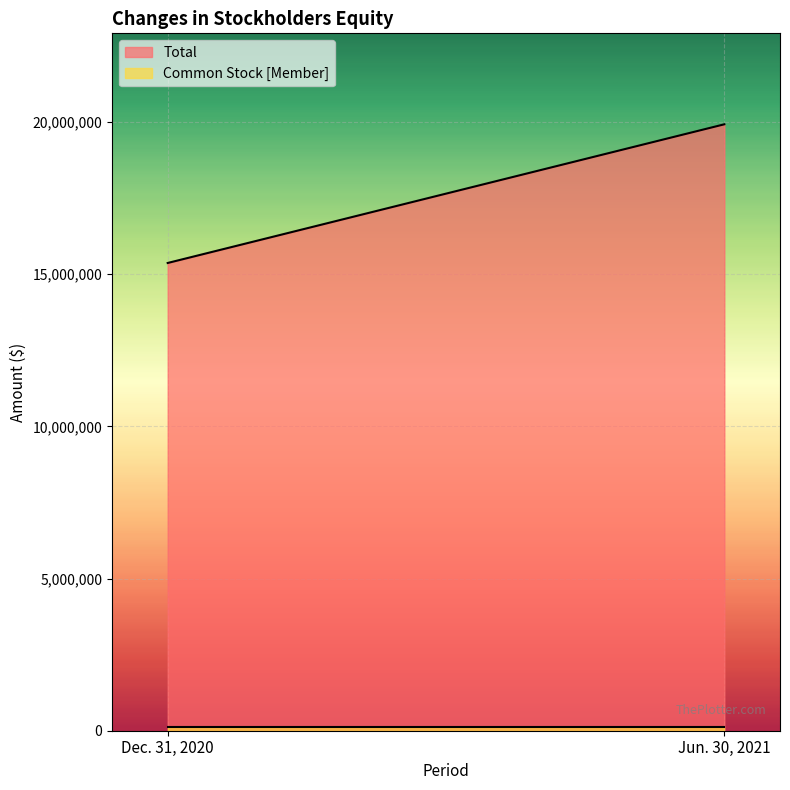

True or false: Total has a value of 15370365 at Dec. 31, 2020.

True